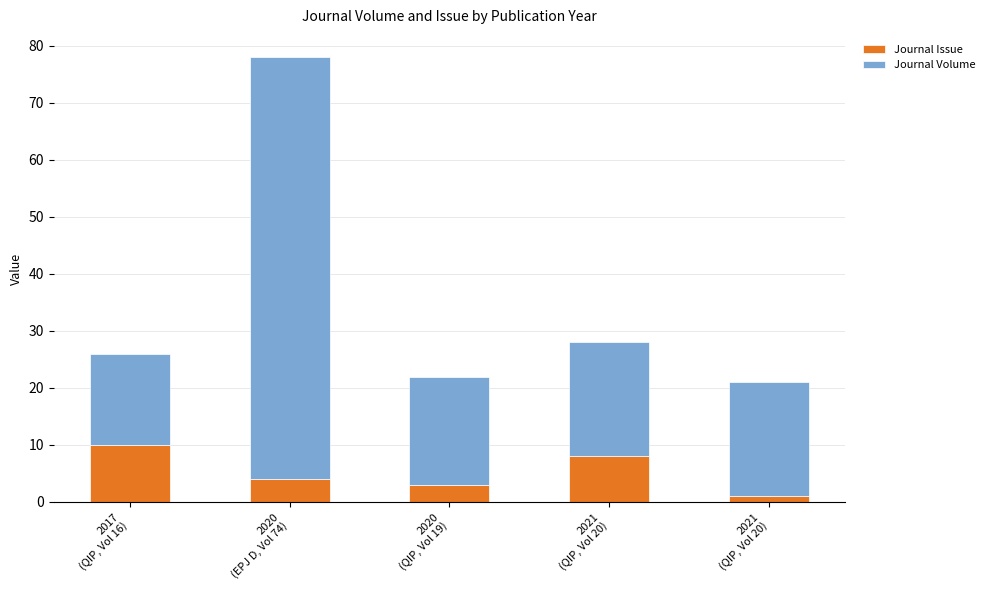

Rank the series by their average value, from lowest to highest.

Journal Issue, Journal Volume